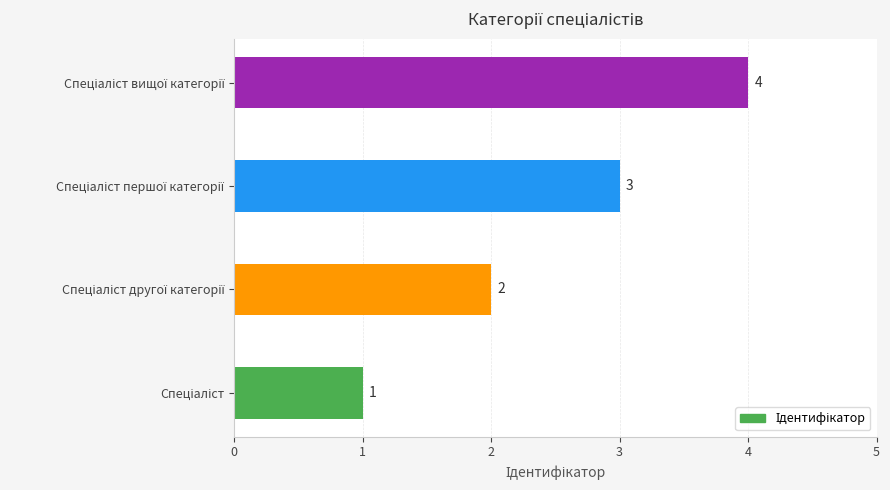

What is the sum of all values?

10